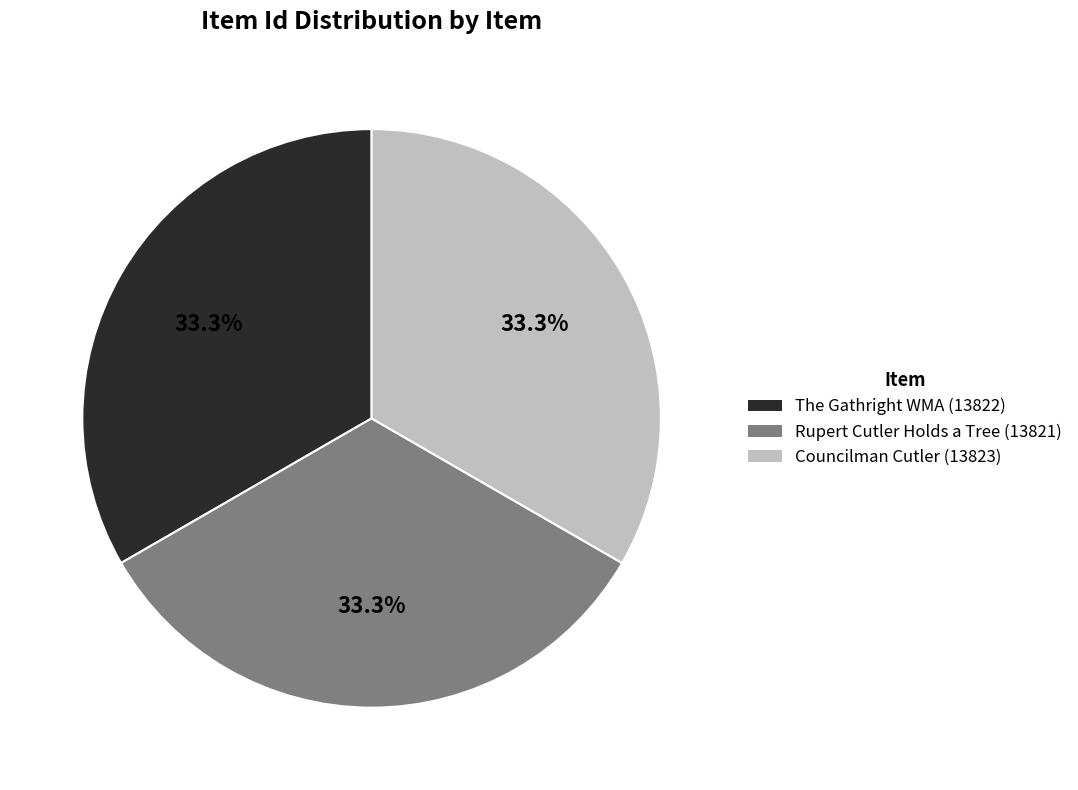

Is Rupert Cutler Holds a Tree (13821) the majority of the pie?

No